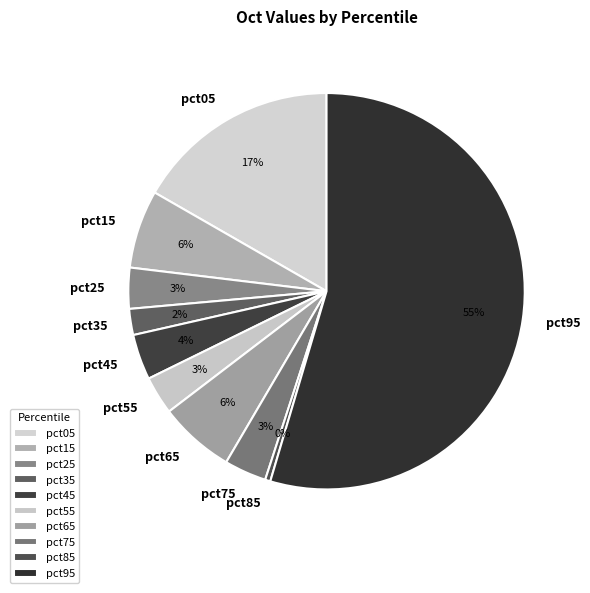

To the nearest percent, what percentage of the pie is pct75?

3%